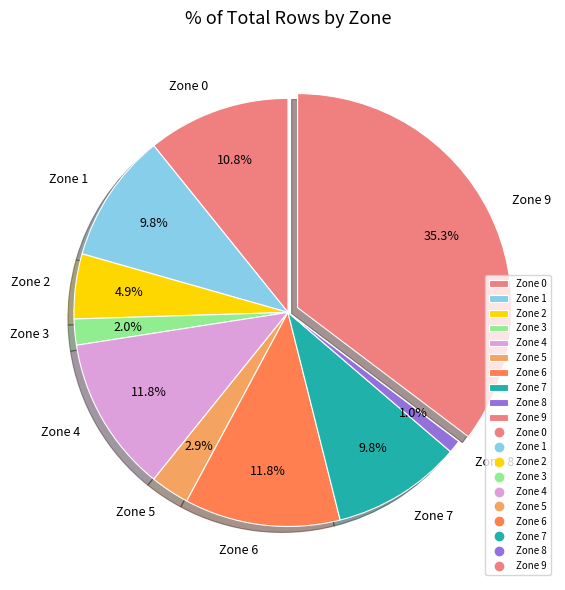

Count the number of slices in the pie.

10